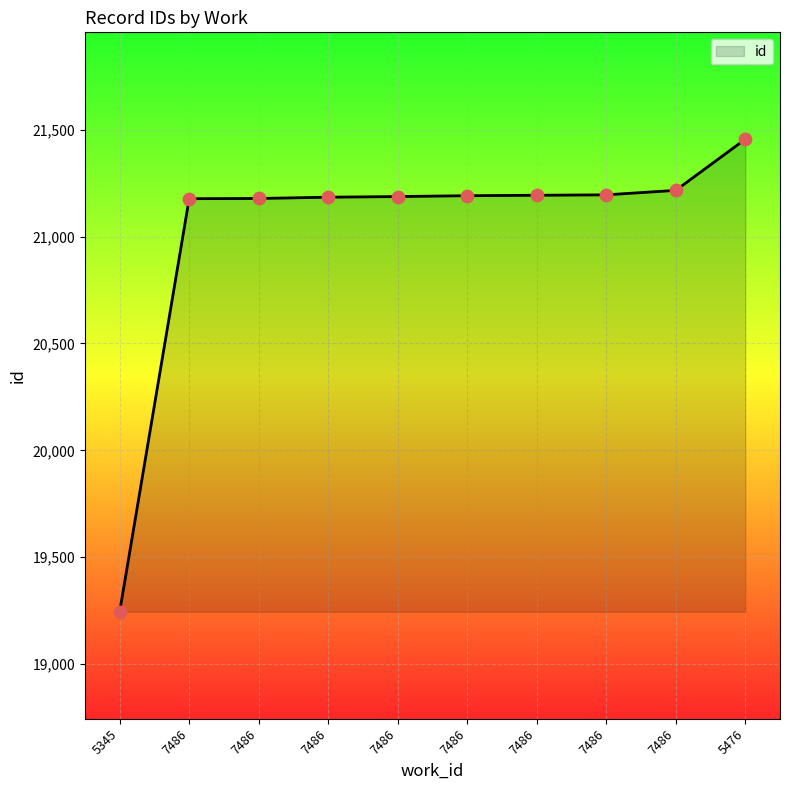

Between 5345 and 7486, which is larger?

7486